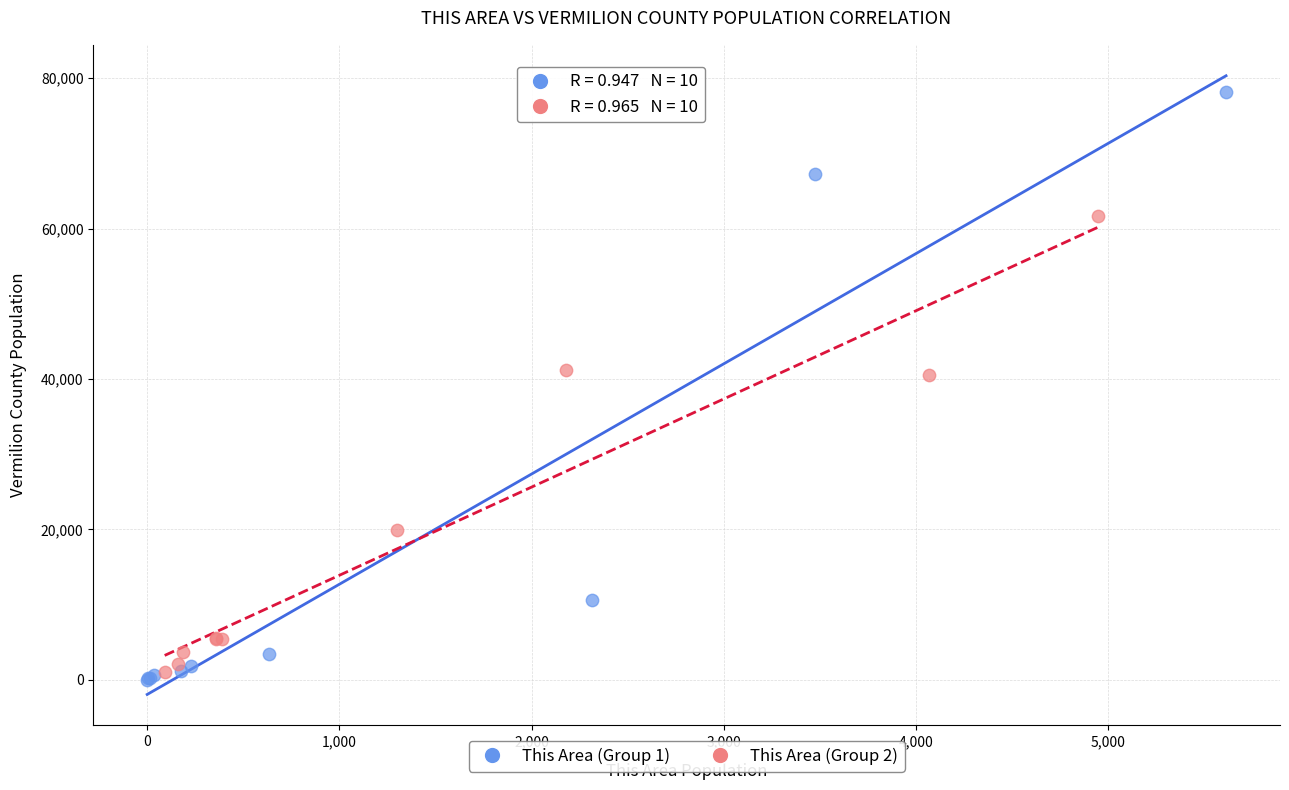

Which series contains the highest Y value?

This Area (Group 1)